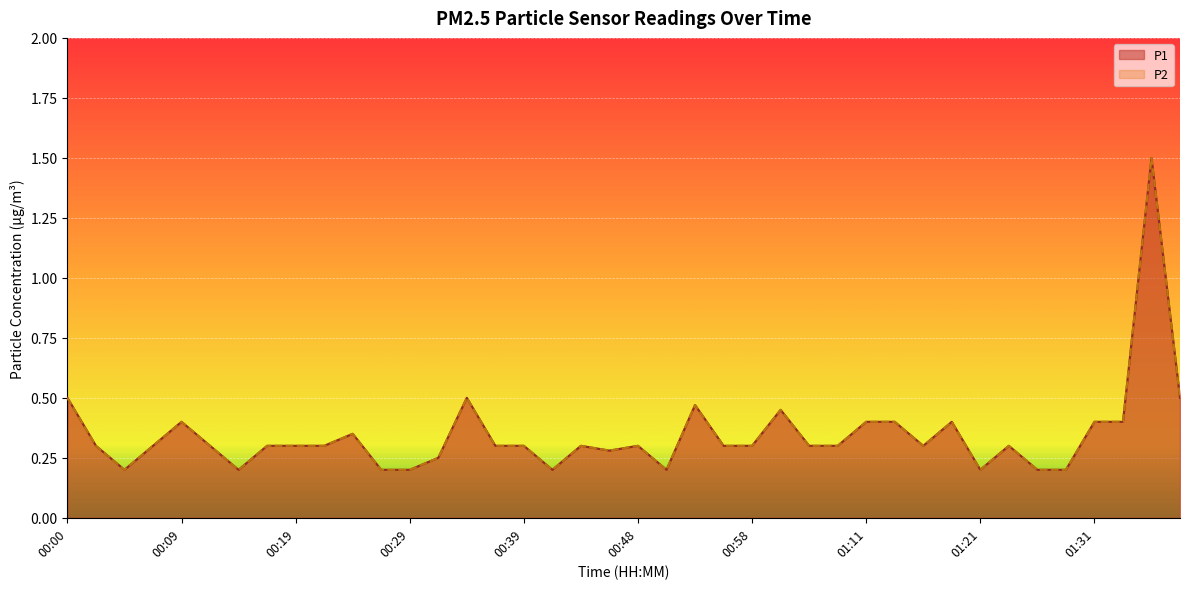

Where is P2 nearest to the value 0?

00:04